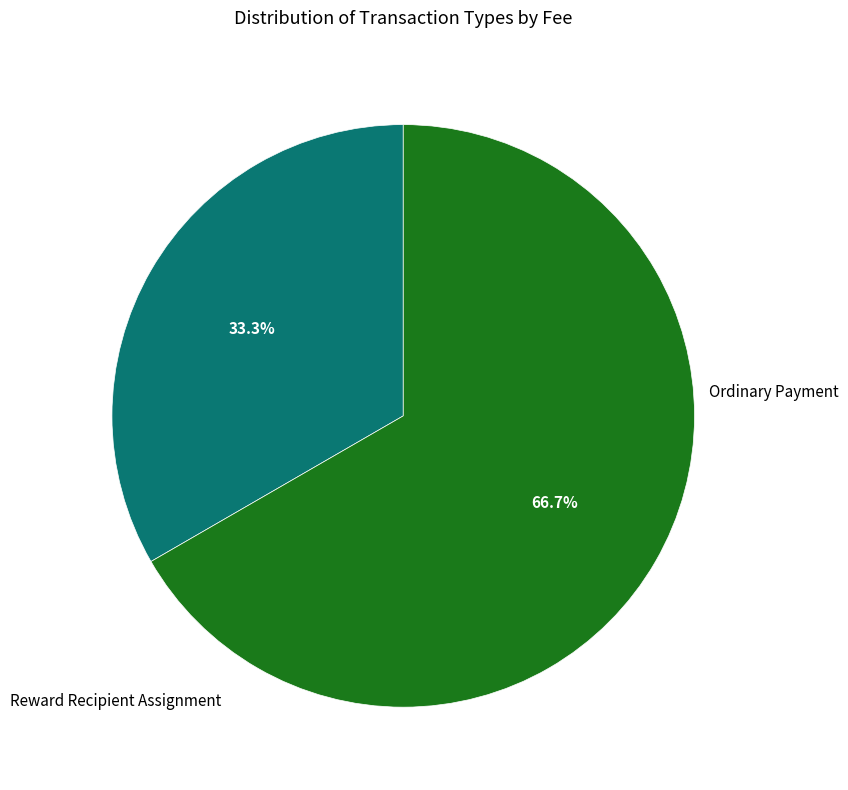

Does any single category account for the majority?

Yes